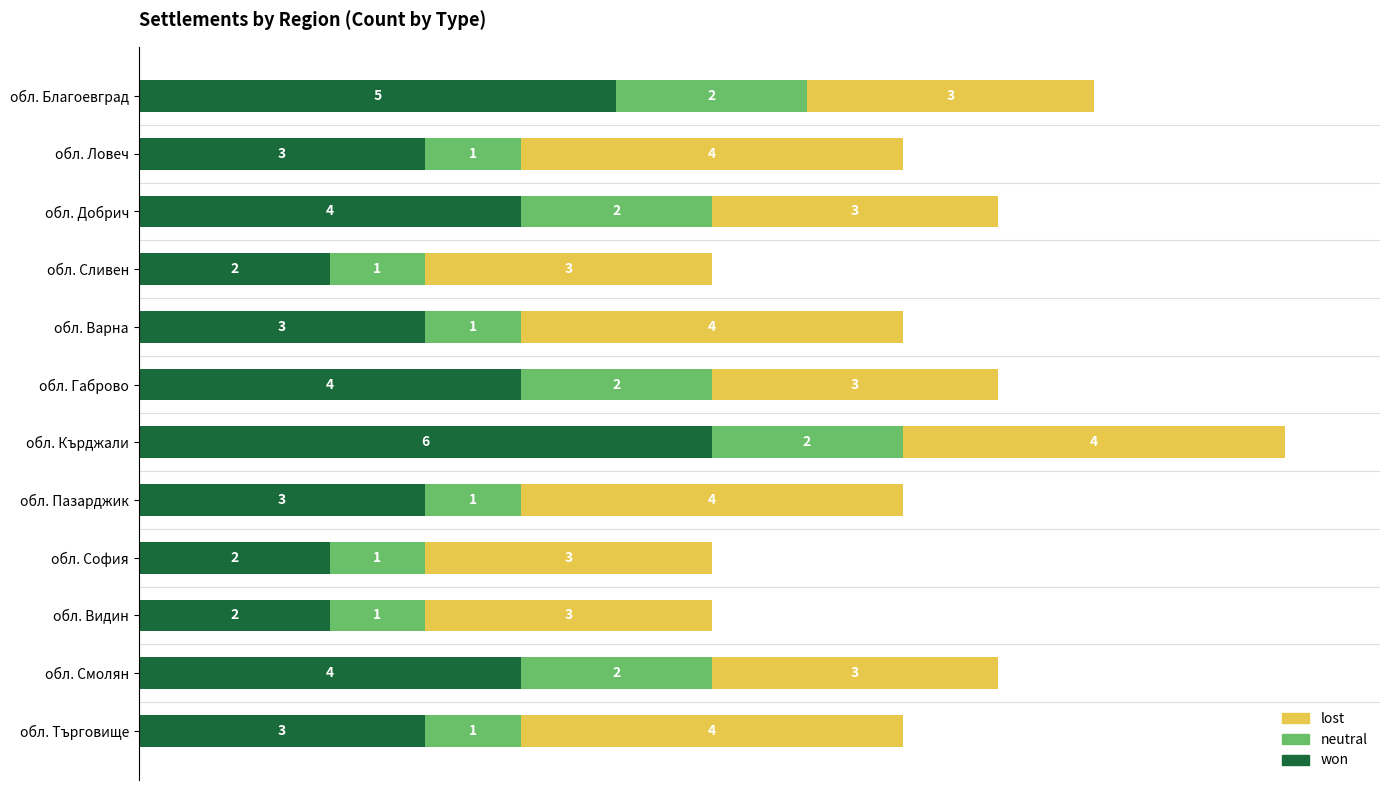

Is it true that won equals 2 at обл. София?

True